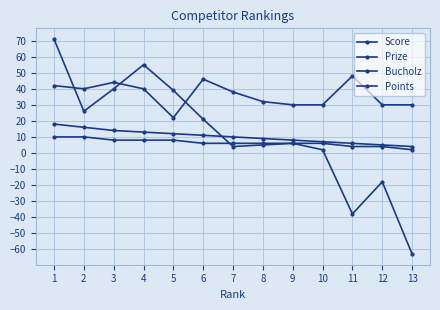

Is this an area chart (filled region under the line)?

No